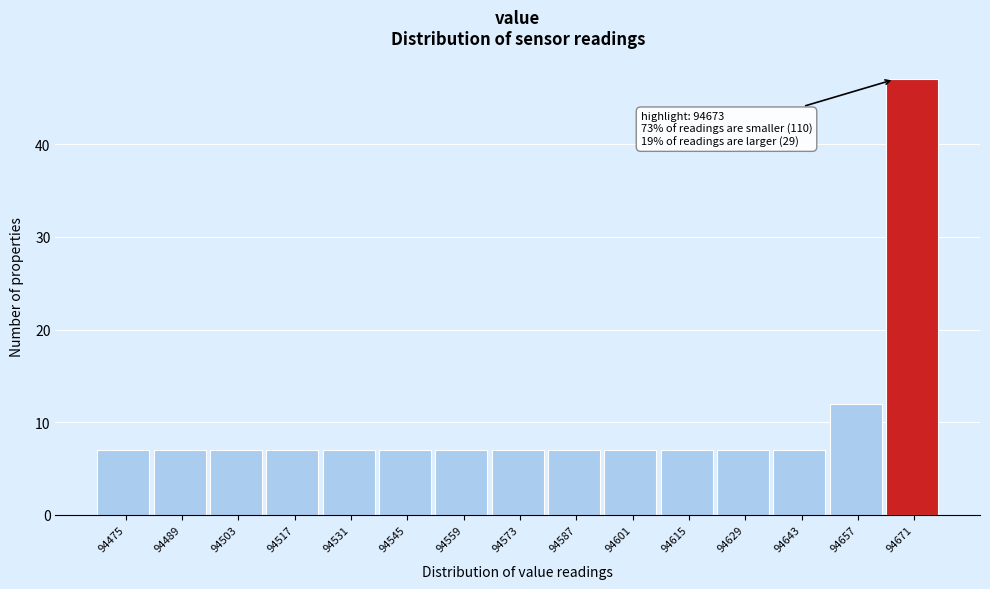

Reading left to right, transcribe all the data shown in this chart.

7	7	7	7	7	7	7	7	7	7	7	7	7	12	47